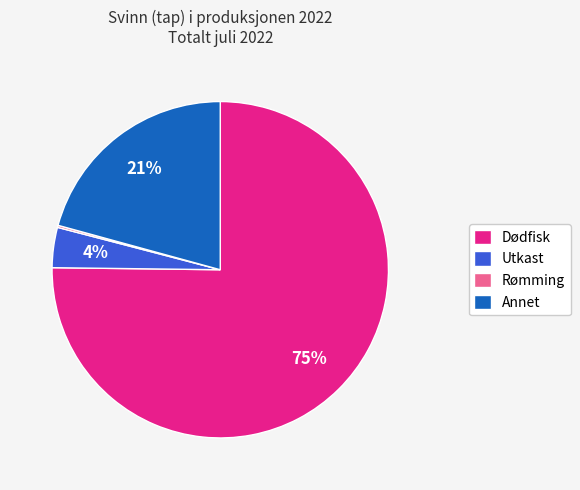

To the nearest percent, what is the average slice percentage?

25%